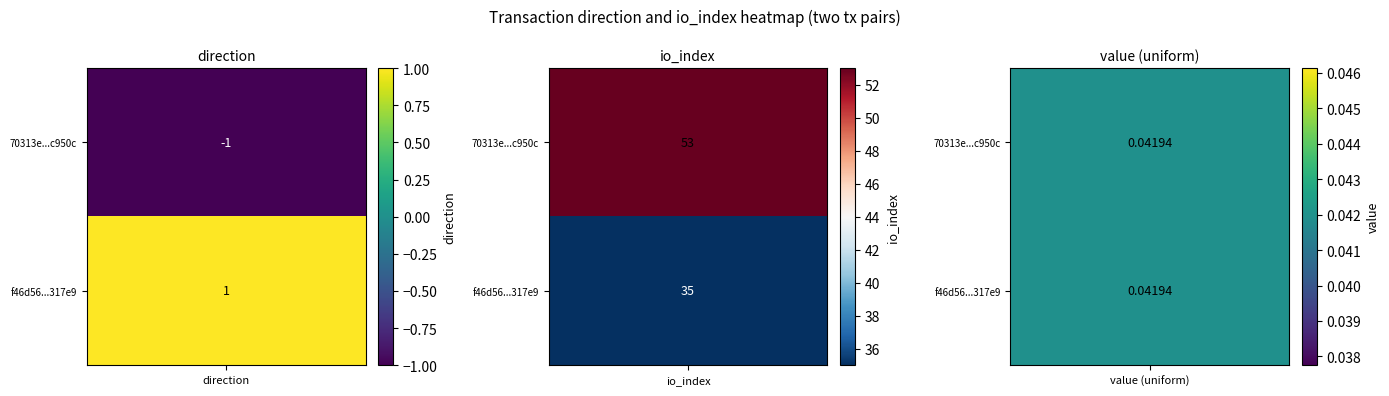

The 70313e034c4509d9e6e374a34bb8d9e0e1c950c series shows -1 at 0. True or false?

True